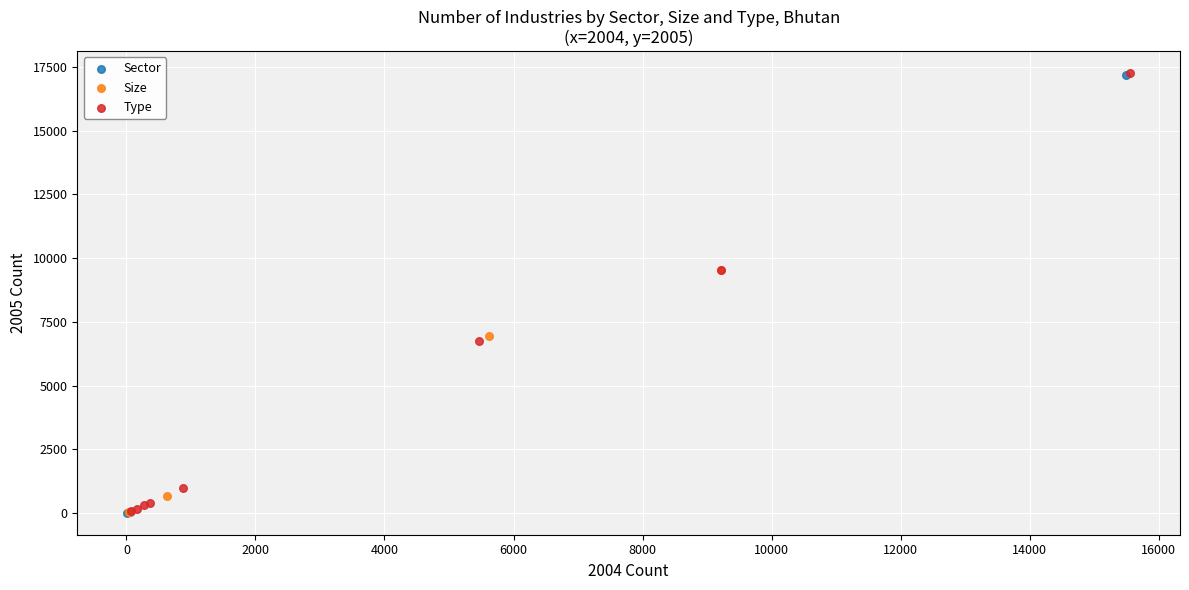

What are all the series names shown in the legend?

Sector, Size, Type